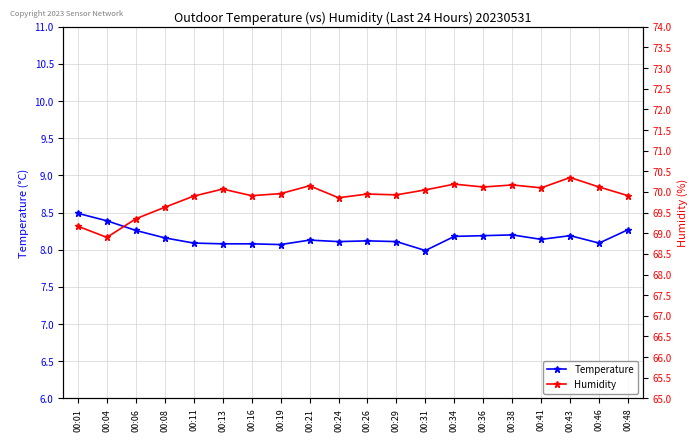

What is the difference between the maximum and minimum values in the Humidity series?

1.4